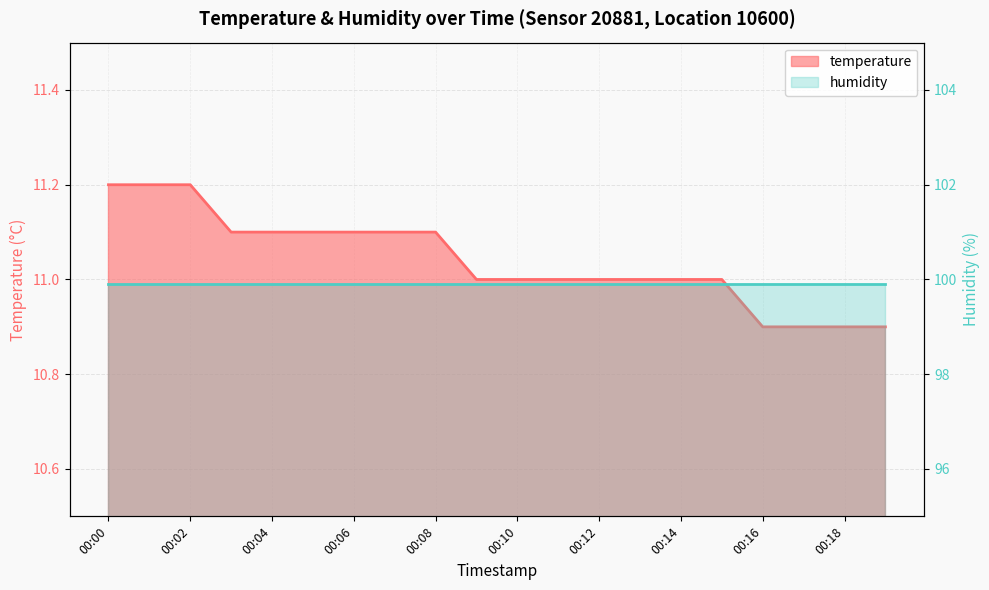

List the labels in order of value, smallest first.

00:16, 00:17, 00:18, 00:19, 00:09, 00:10, 00:11, 00:12, 00:13, 00:14, 00:15, 00:03, 00:04, 00:05, 00:06, 00:07, 00:08, 00:00, 00:01, 00:02